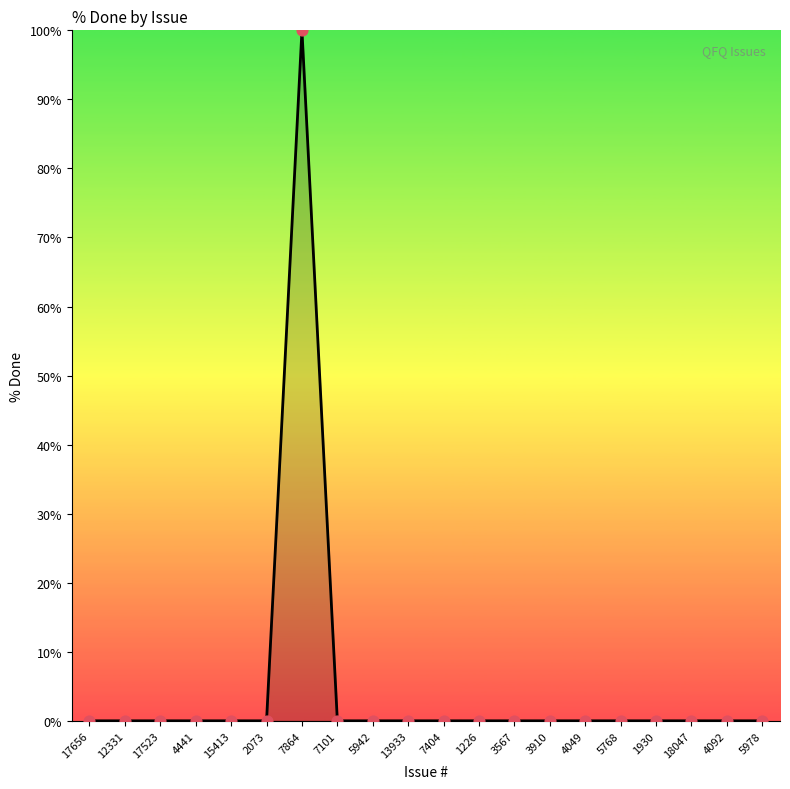

What is the change in value from 7864 to 5978?

-100